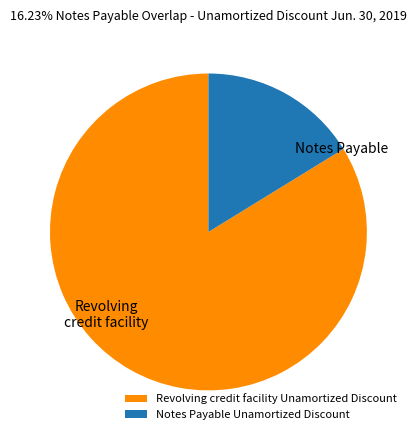

Which has a higher value, Revolving credit facility Unamortized Discount or Notes Payable Unamortized Discount?

Revolving credit facility Unamortized Discount